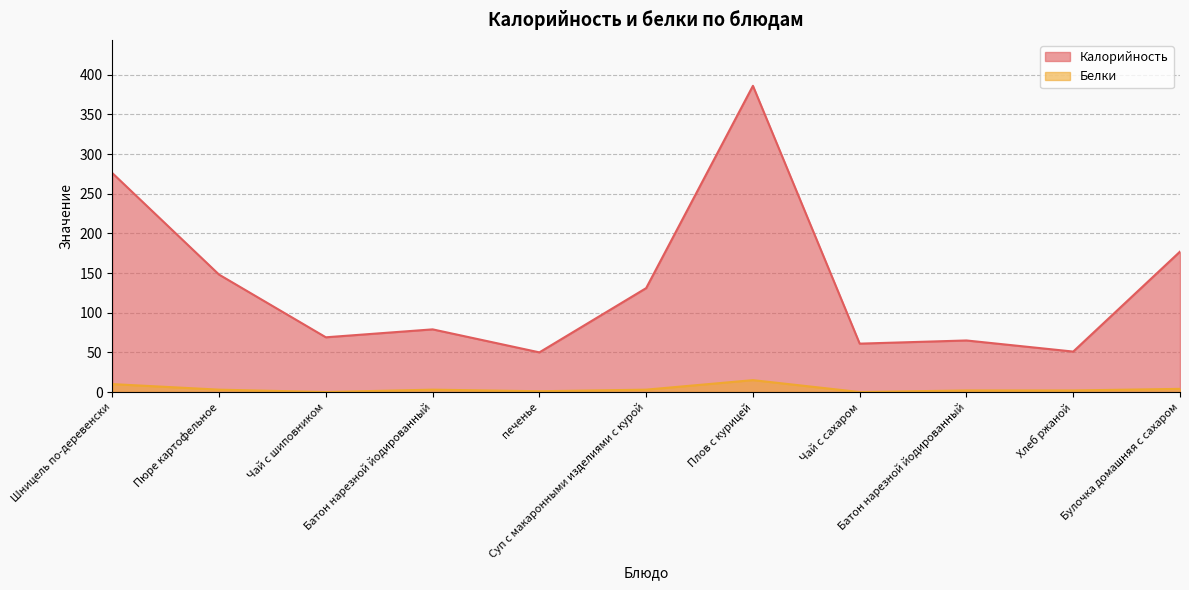

What is the sum of the Калорийность values at Батон нарезной йодированный and Пюре картофельное?

213